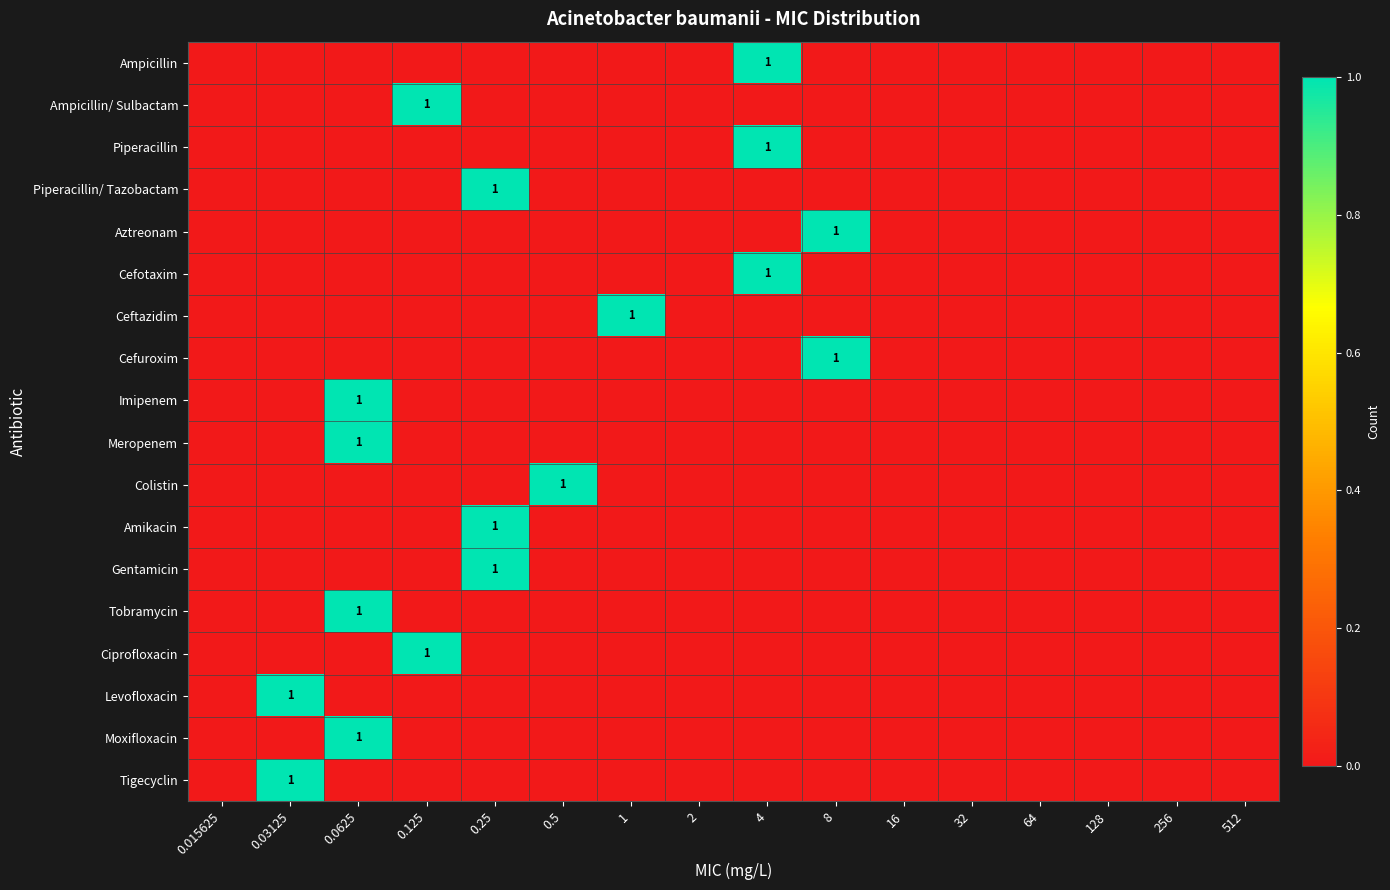

The Ampicillin/ Sulbactam series shows 1 at 0.125. True or false?

True